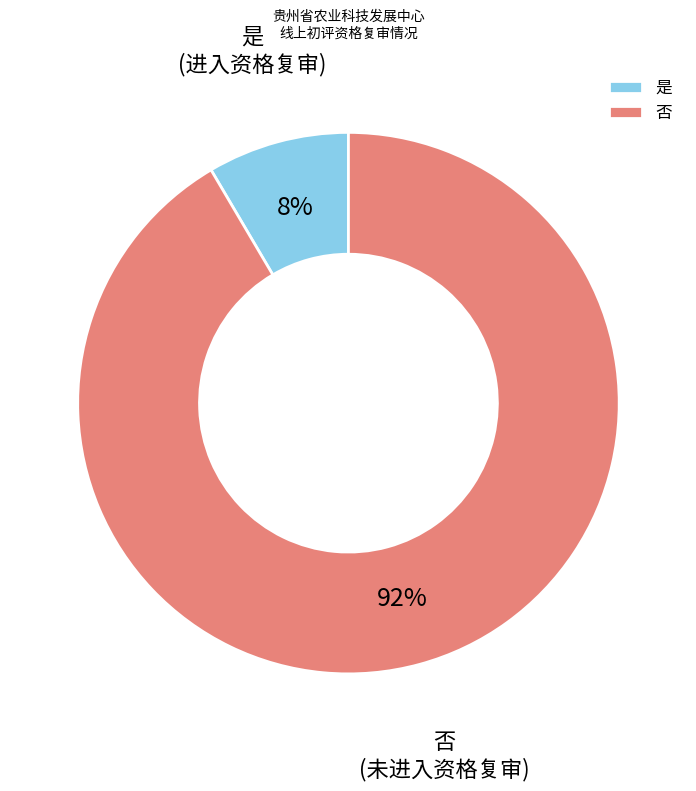

To the nearest percent, what portion does 是 represent?

8%